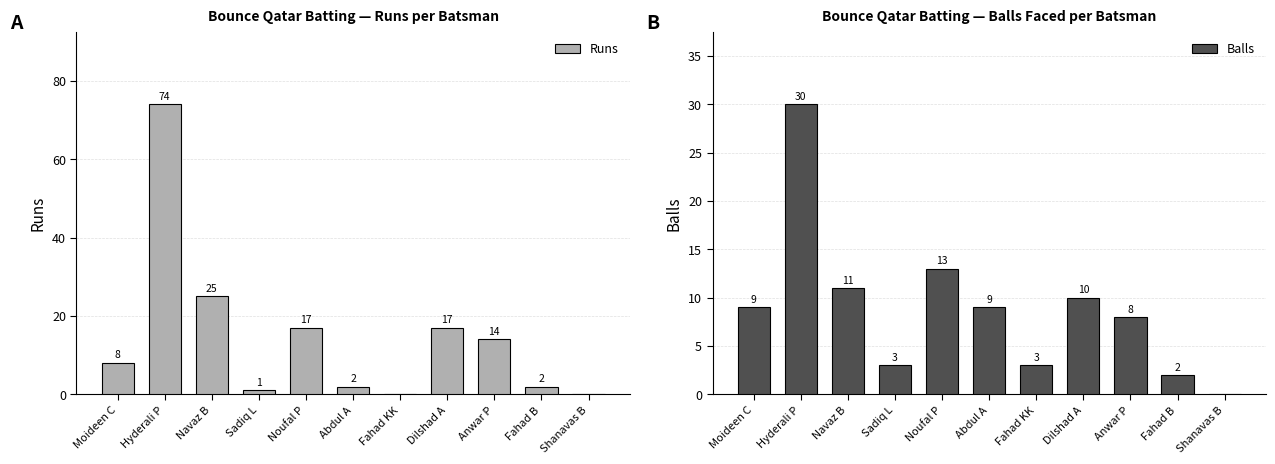

What is the sum of all Balls values?

98